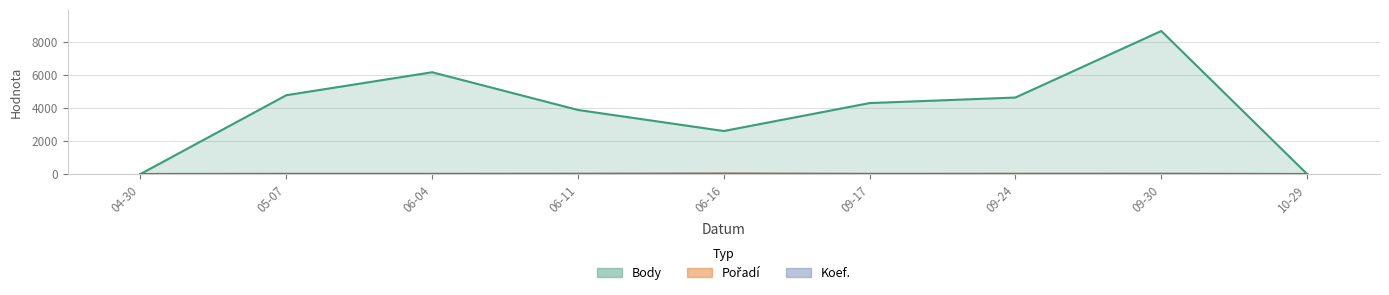

True or false: Koef. has a value of 0 at 10-29.

True